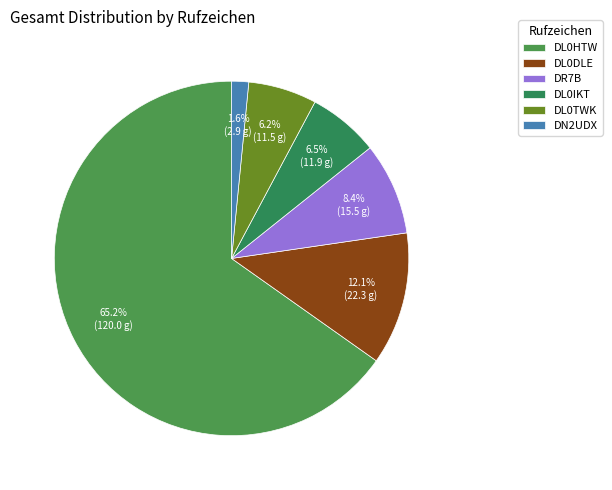

Is DR7B the majority of the pie?

No